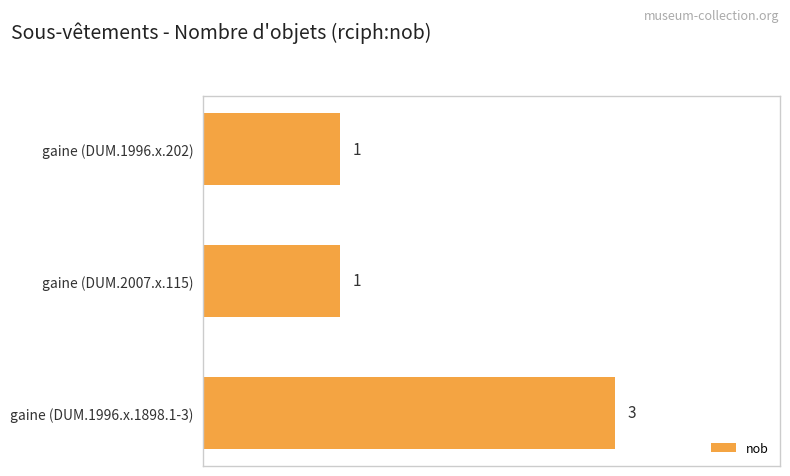

What is the average value?

2